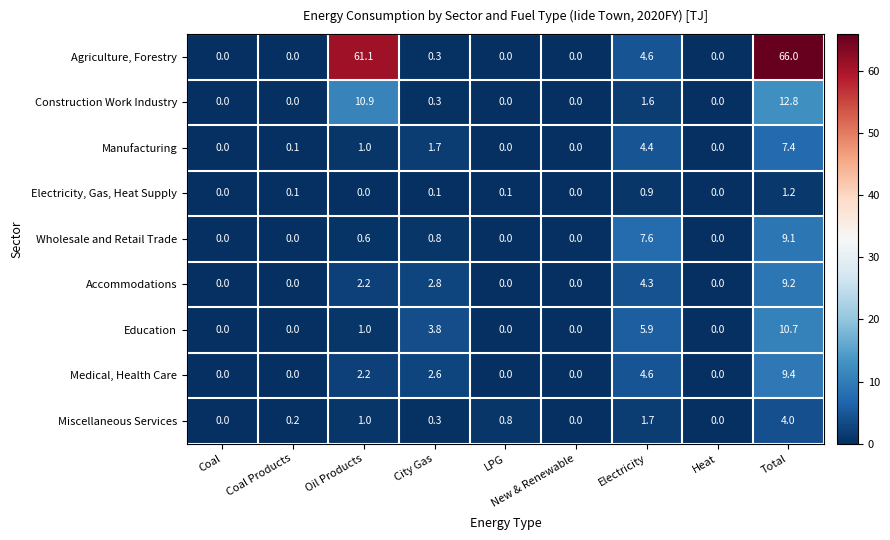

At how many categories does at least one series exceed 18?

2